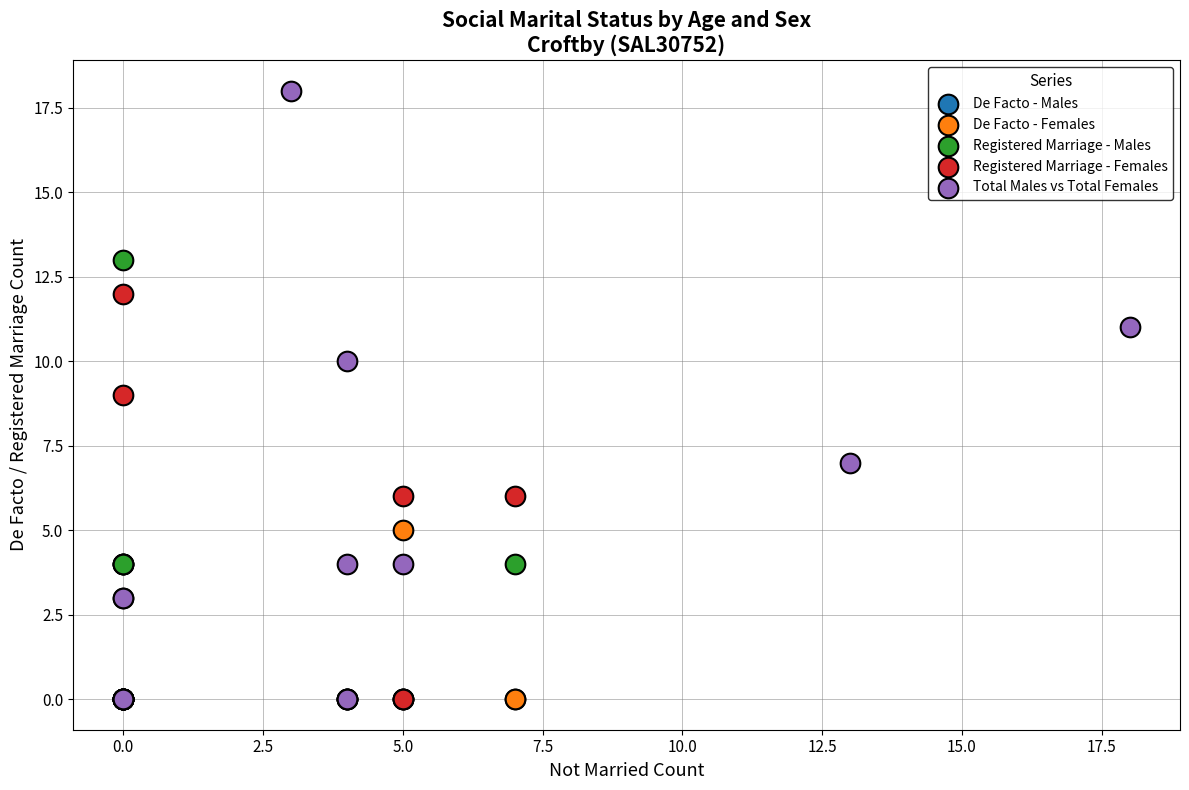

Which series has the widest spread of Y values?

Total Males vs Total Females